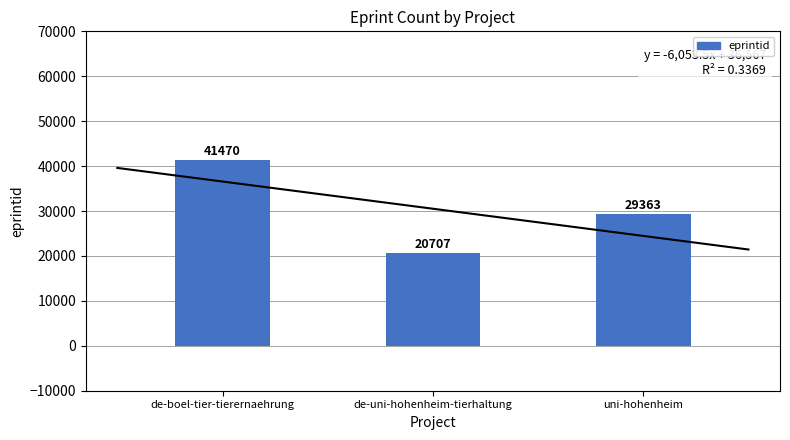

What is the greatest value displayed?

41470